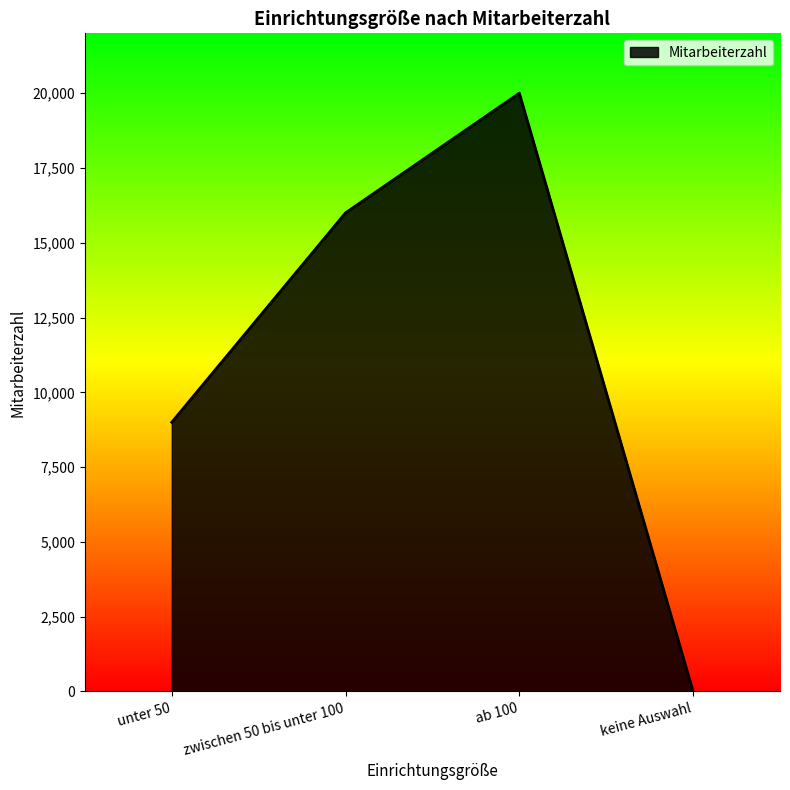

What is the change in value from unter 50 to zwischen 50 bis unter 100?

+7000